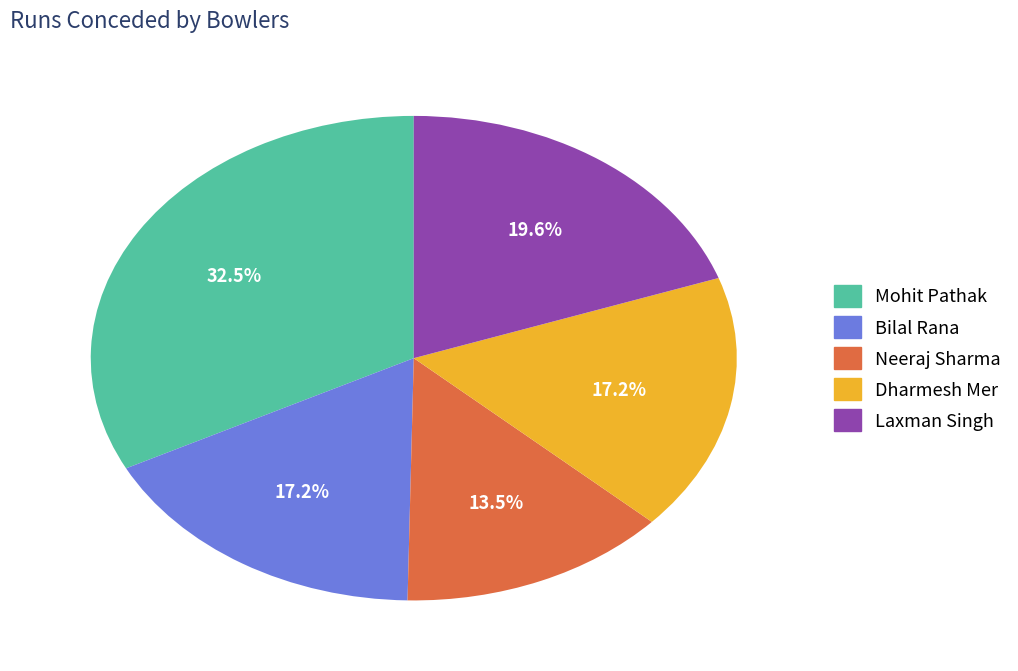

Count the number of slices in the pie.

5